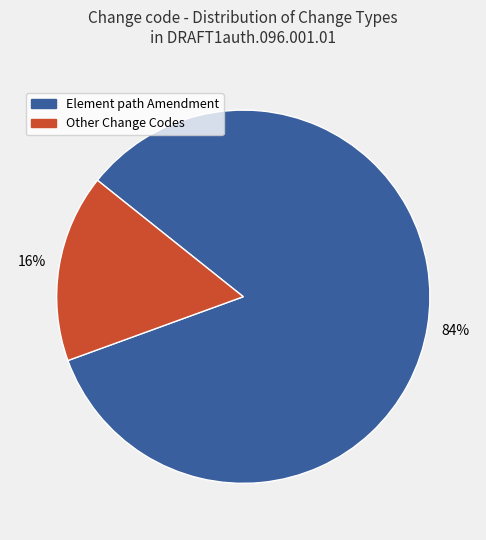

Is there any slice that represents more than half of the pie?

Yes